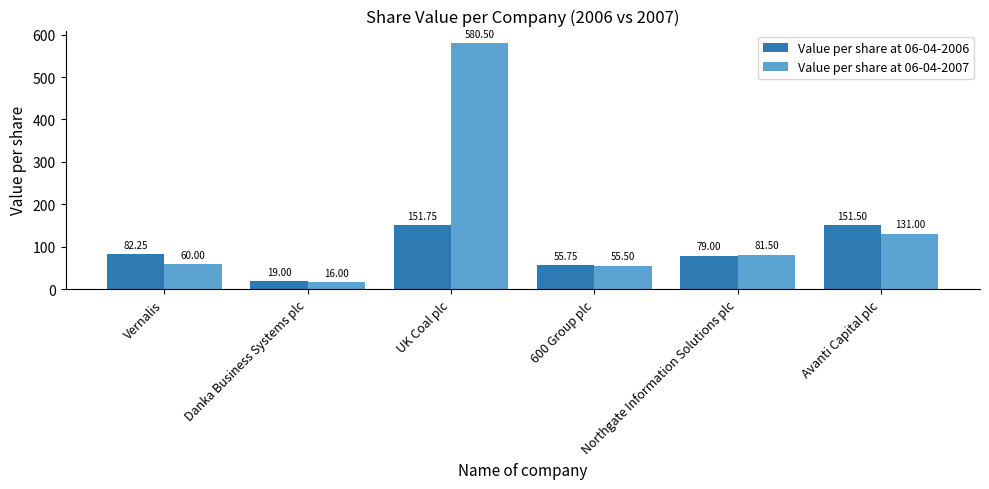

List the series in order of their peak value, lowest first.

Value per share at 06-04-2006, Value per share at 06-04-2007